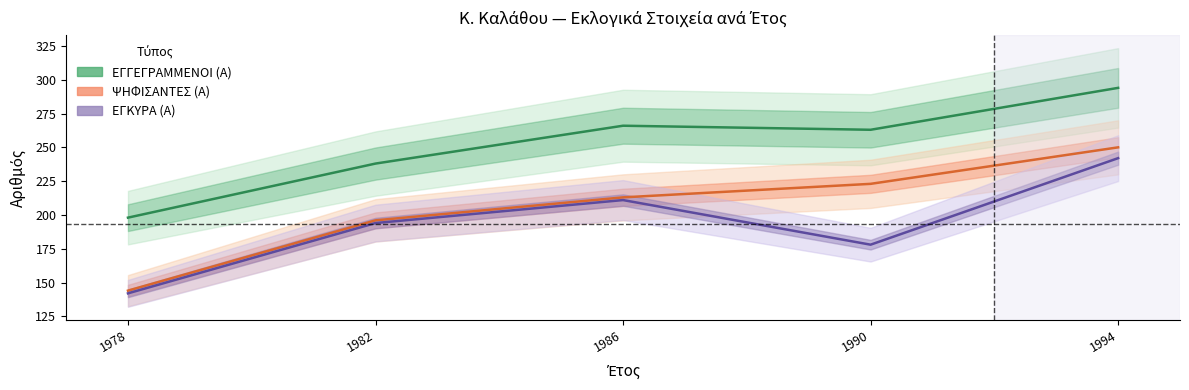

Reading left to right, transcribe all the data shown in this chart.

ΕΓΓΕΓΡΑΜΜΕΝΟΙ (Α): 1978=198	1982=238	1986=266	1990=263	1994=294
ΨΗΦΙΣΑΝΤΕΣ (Α): 1978=144	1982=196	1986=213	1990=223	1994=250
ΕΓΚΥΡΑ (Α): 1978=142	1982=194	1986=211	1990=178	1994=242